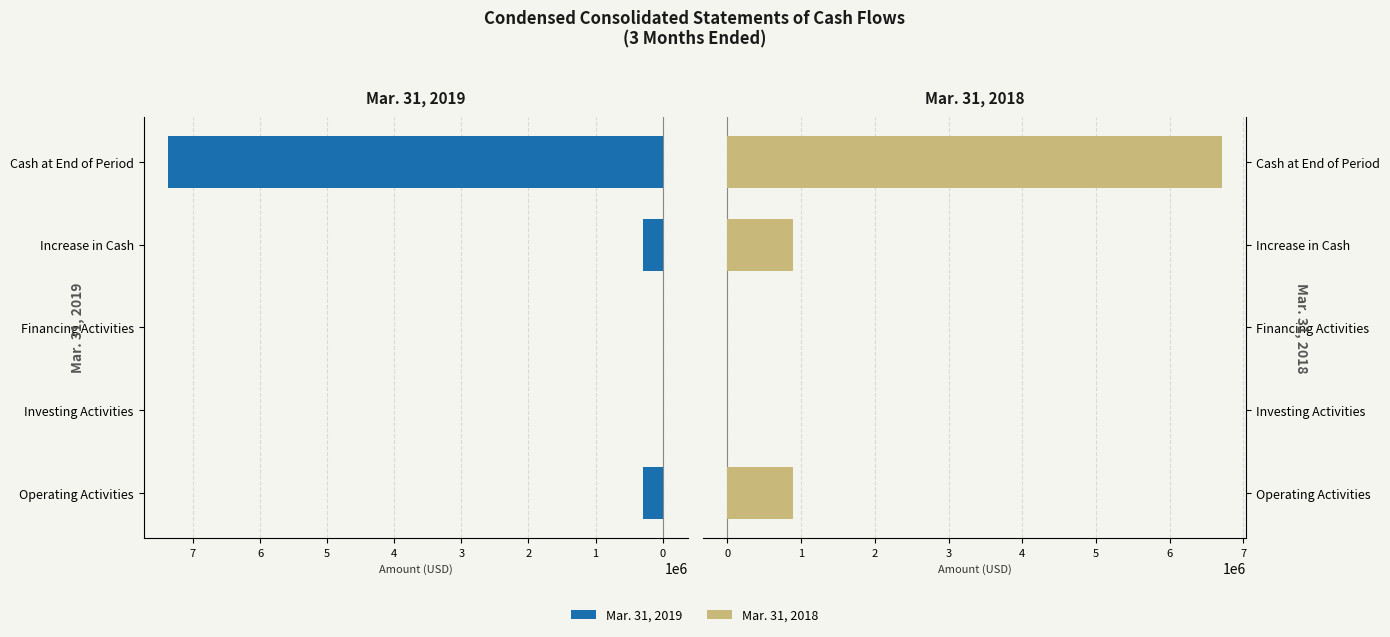

The Mar. 31, 2019 series shows 2512152 at Cash at End of Period. True or false?

False